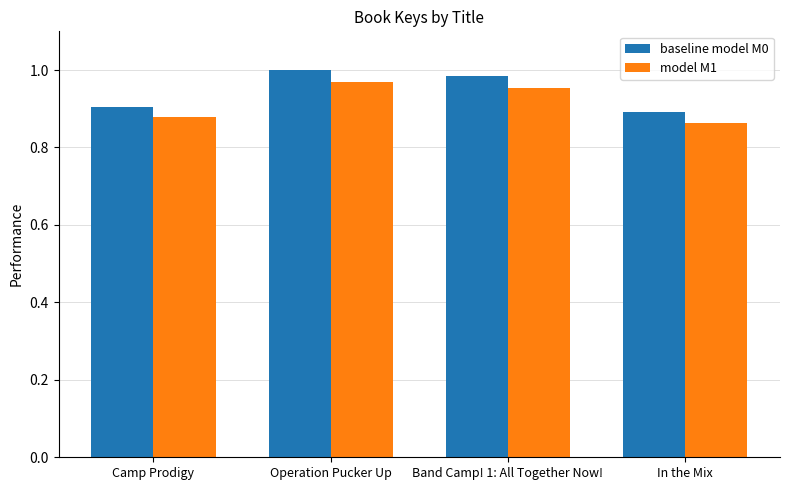

Which series has the widest spread of values?

baseline model M0